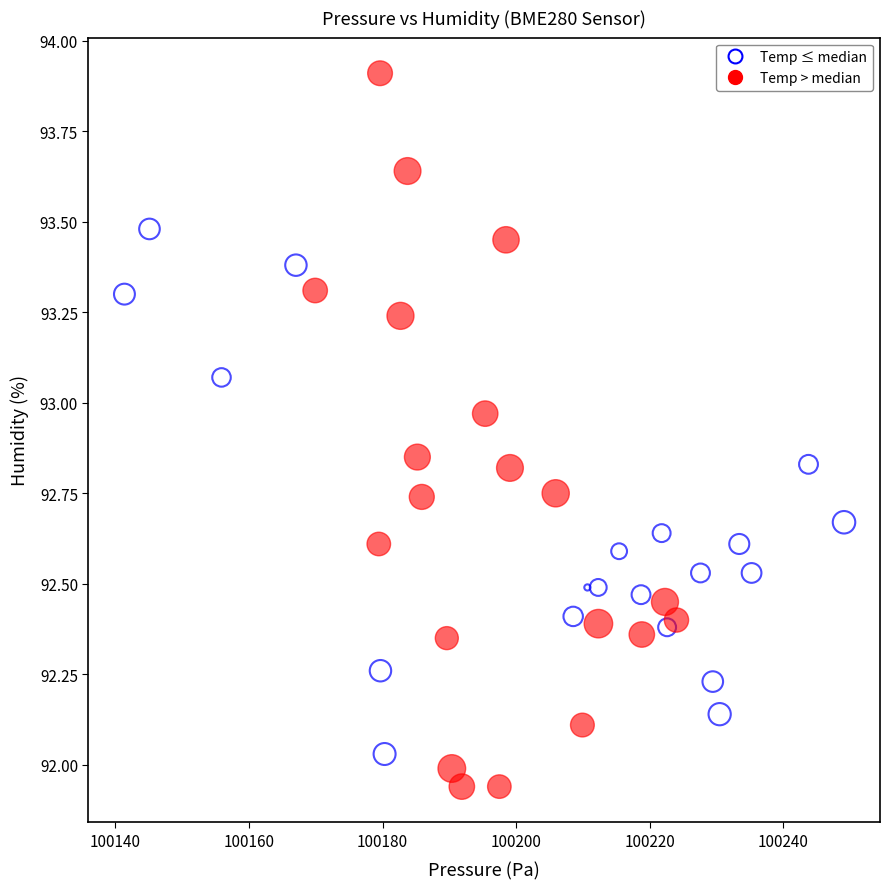

Which series has the largest Y range (max minus min)?

Temp > median